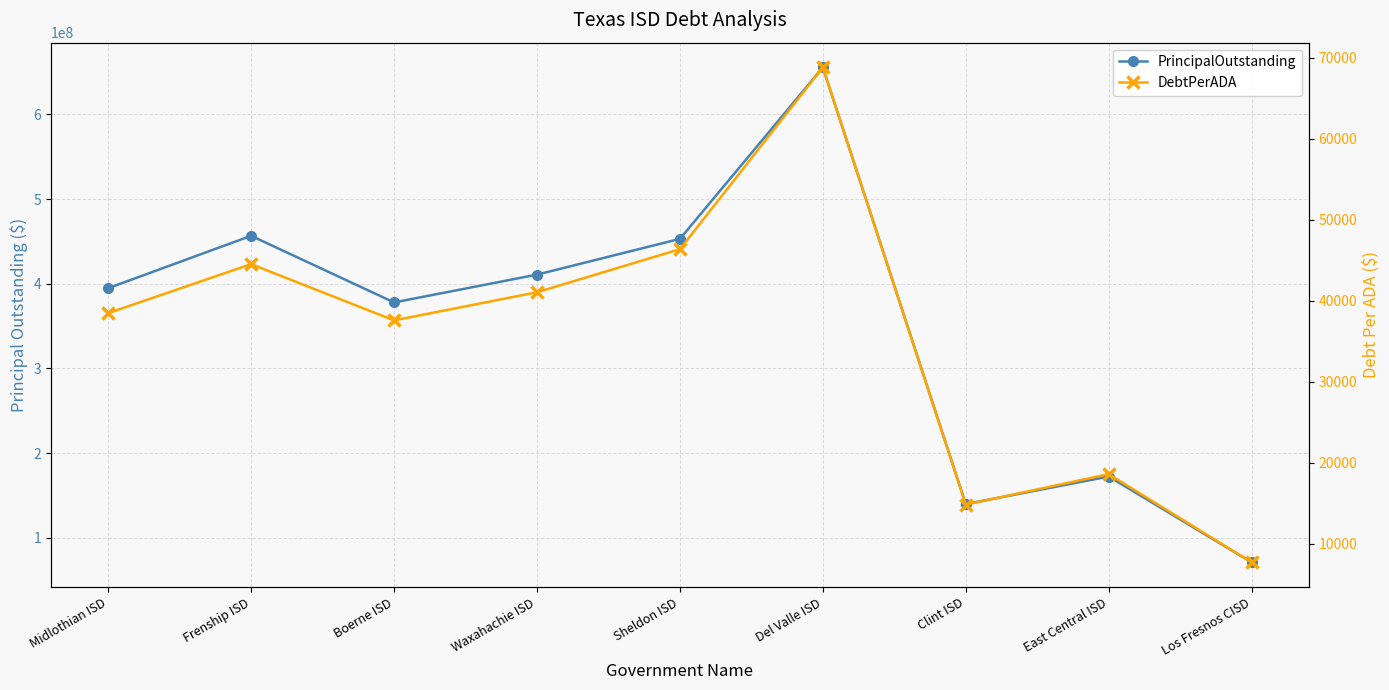

How many distinct data groups are displayed?

2